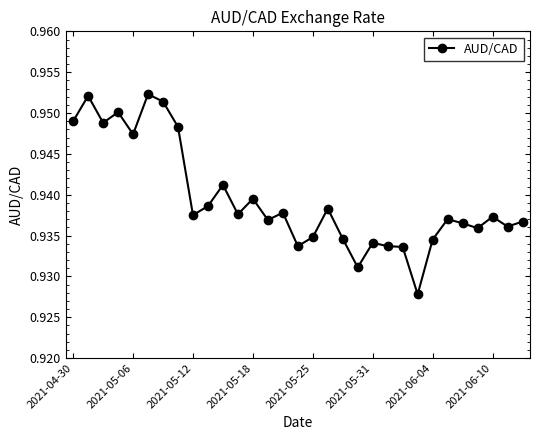

True or false: there are more than 2 points higher than both neighbors.

True